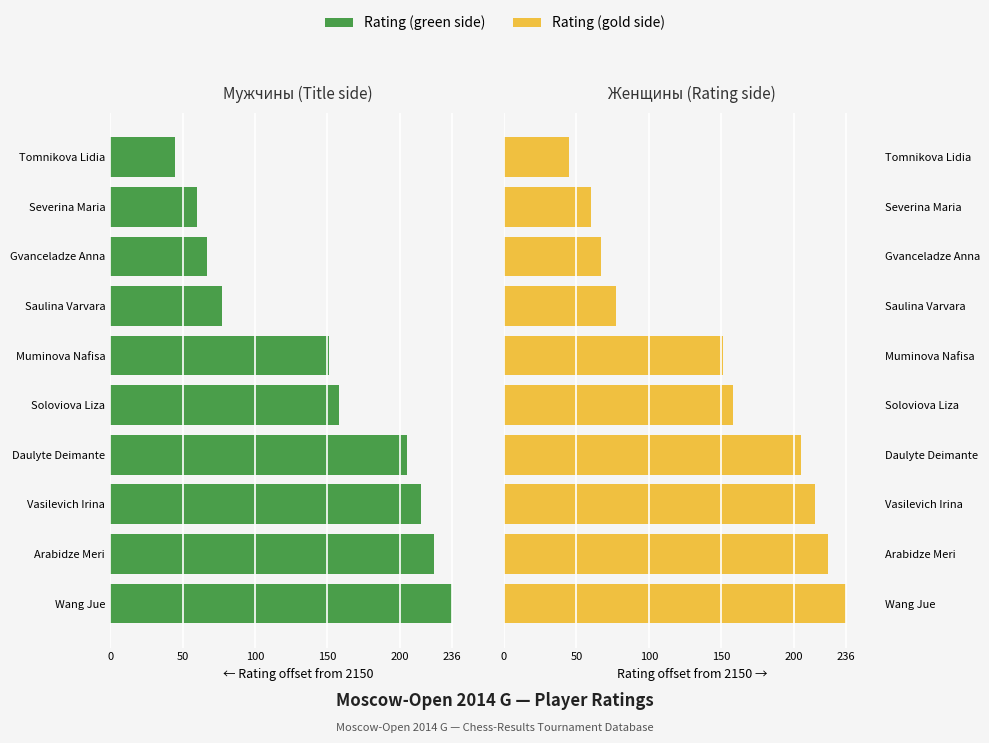

What is the minimum value for Rating (Right)?

45